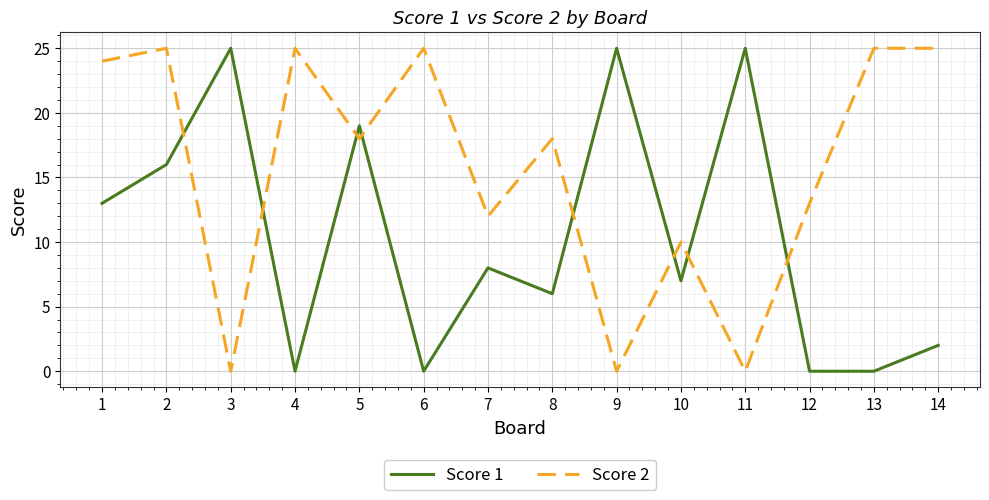

Where does the Score 1 series first go above 8?

1